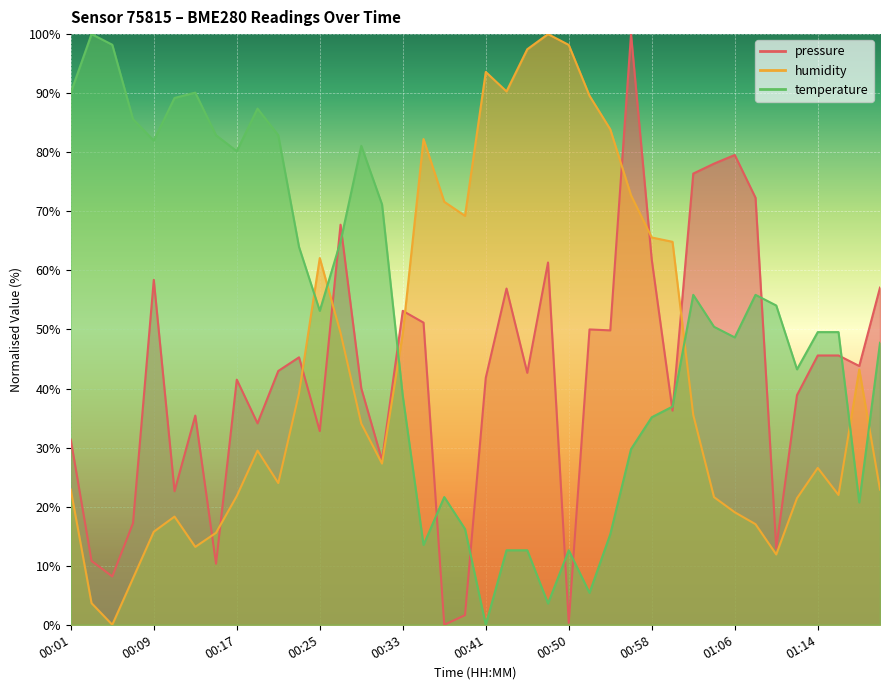

Reading left to right, extract all data points from this chart.

pressure: 31.3	10.8	8.2	17.2	58.4	22.6	35.4	10.3	41.5	34.1	43.0	45.3	32.8	67.7	40.0	27.9	53.1	51.2	0.0	1.6	41.8	56.9	42.7	61.3	0.3	50.0	49.8	100.0	61.8	36.3	76.4	78.1	79.5	72.3	13.0	38.9	45.6	45.6	43.8	57.1
humidity: 22.9	3.7	0.0	7.9	15.8	18.3	13.2	15.6	21.8	29.5	24.0	39.2	62.1	49.5	34.1	27.3	49.3	82.2	71.6	69.2	93.6	90.3	97.4	100.0	98.2	89.6	83.9	72.7	65.6	64.8	35.5	21.6	19.0	17.0	11.9	21.4	26.6	22.0	43.2	22.9
temperature: 90.1	100.0	98.2	85.6	82.0	89.2	90.1	82.9	80.2	87.4	82.9	64.0	53.2	64.9	81.1	71.2	38.7	13.5	21.6	16.2	0.0	12.6	12.6	3.6	12.6	5.4	15.3	29.7	35.1	36.9	55.9	50.5	48.6	55.9	54.1	43.2	49.5	49.5	20.7	47.7